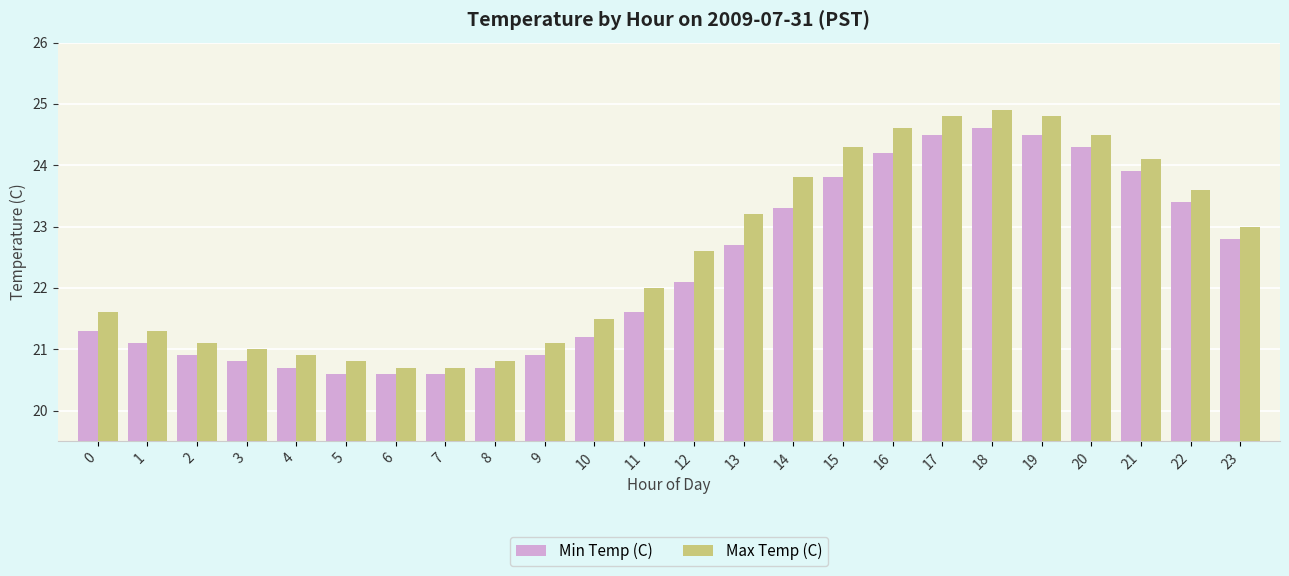

Is it true that Min Temp (C) equals 22.8 at 23?

True